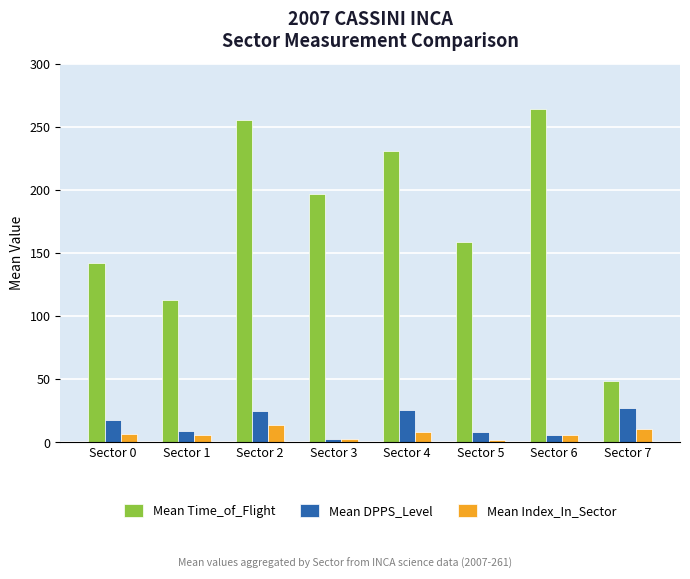

What is the difference between the maximum and minimum values in the Mean Time_of_Flight series?

215